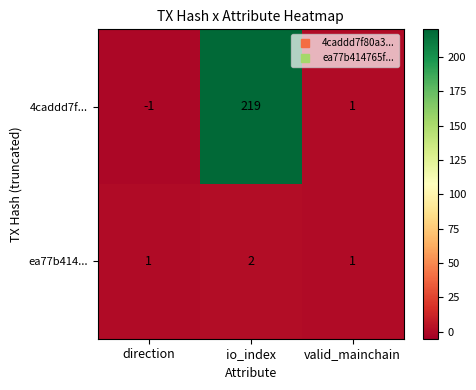

Rank the series by their maximum value, from highest to lowest.

4caddd7f..., ea77b414...